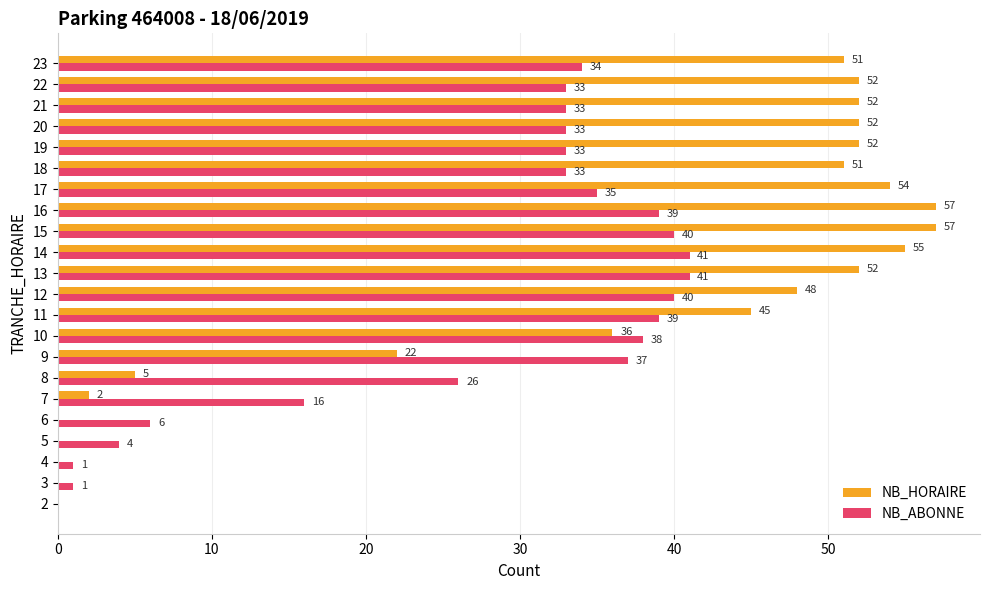

What is the total value across all series at 14?

96